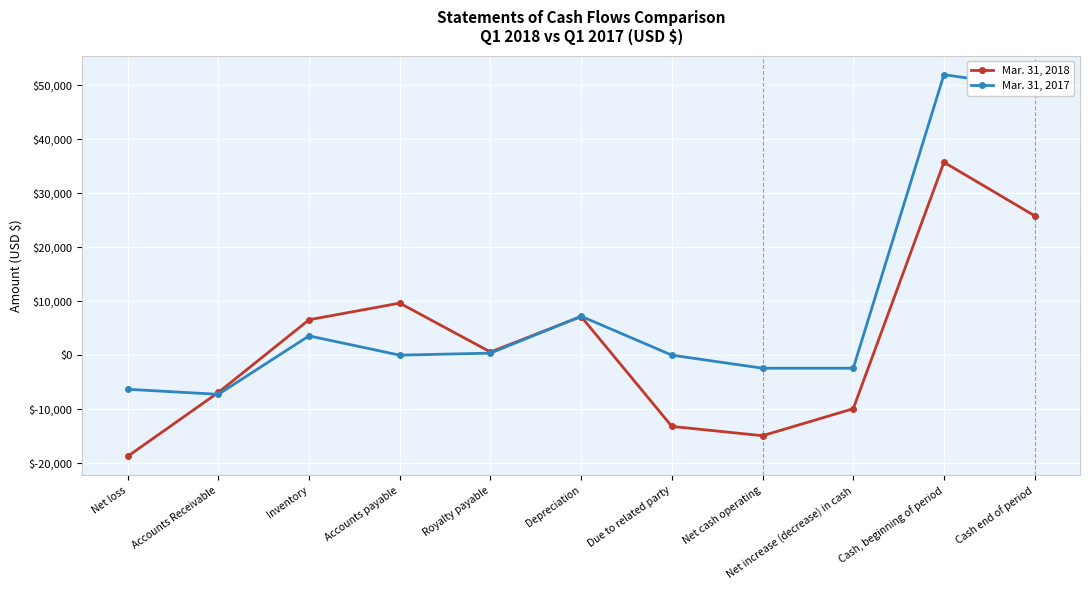

Reading left to right, what are all the values shown in this chart?

Mar. 31, 2018: -18747	-6911	6559	9641	586	7151	-13198	-14919	-9919	35737	25818
Mar. 31, 2017: -6319	-7254	3572	0	377	7206	0	-2418	-2418	51965	49547